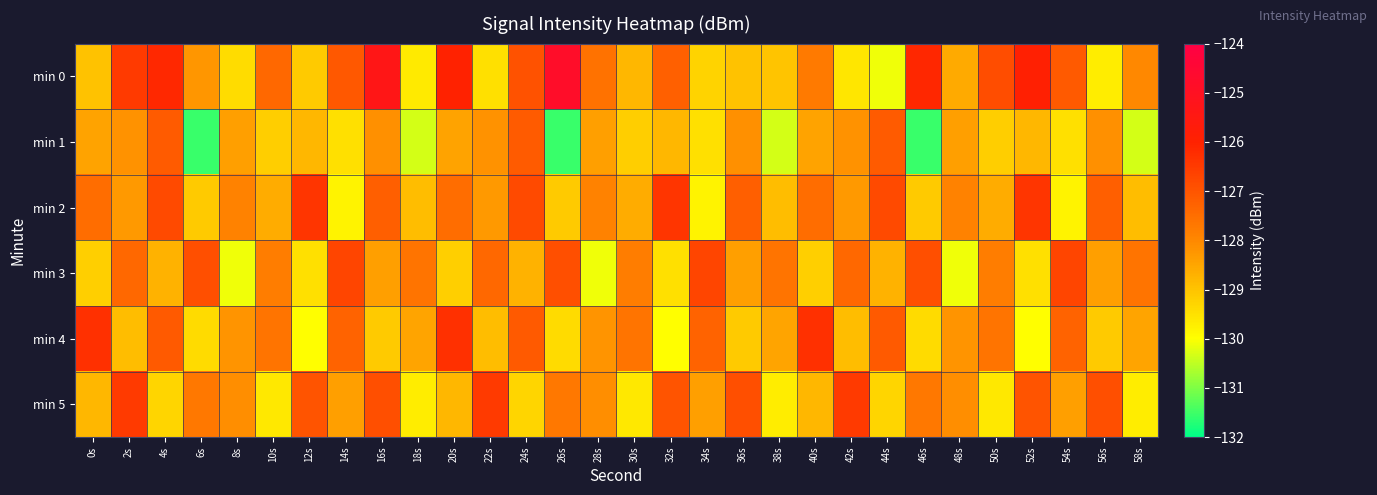

What is the difference between the highest and lowest values at 4s?

3.1